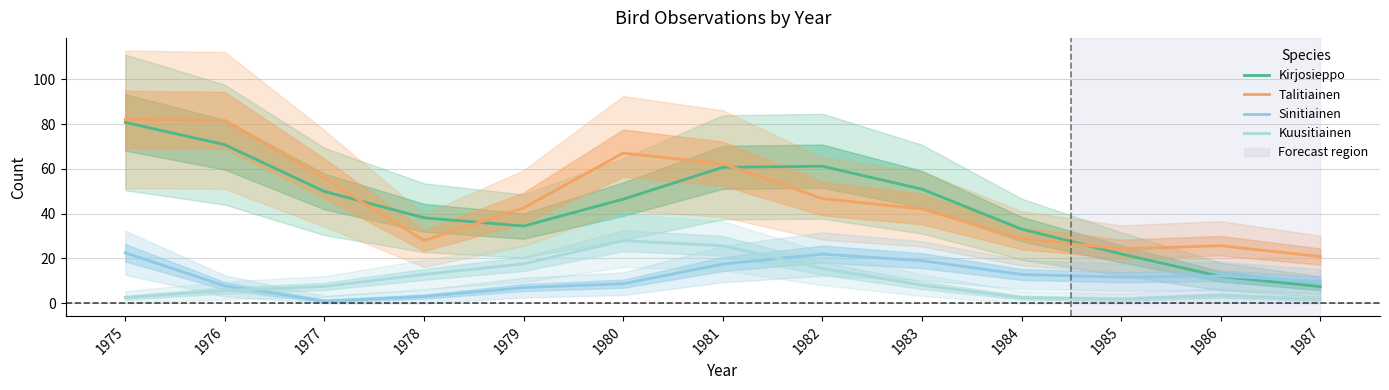

How many interior local peaks does the Kirjosieppo series have?

1